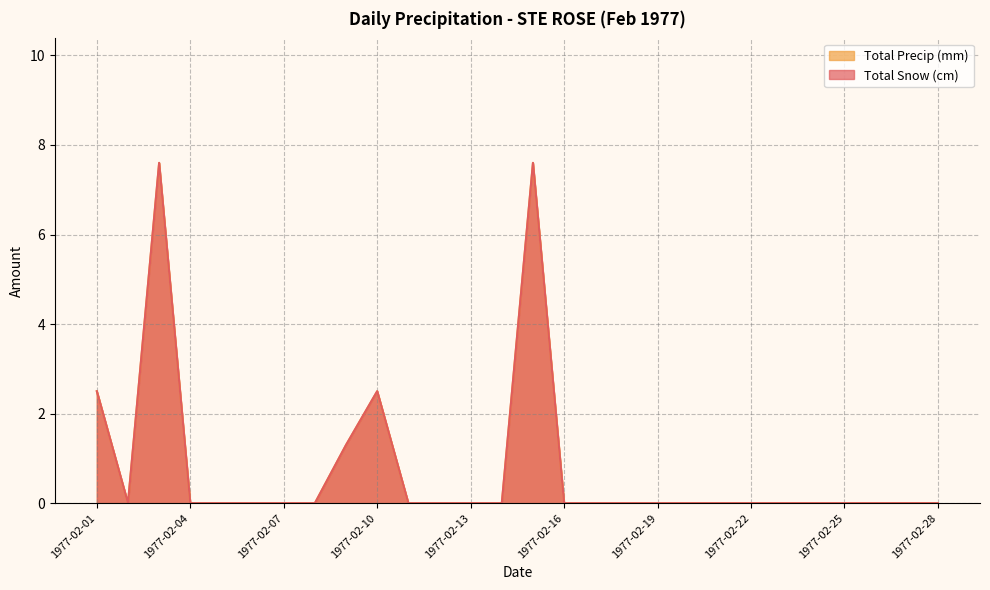

What is the difference between the maximum and minimum values in the Total Precip (mm) series?

7.6